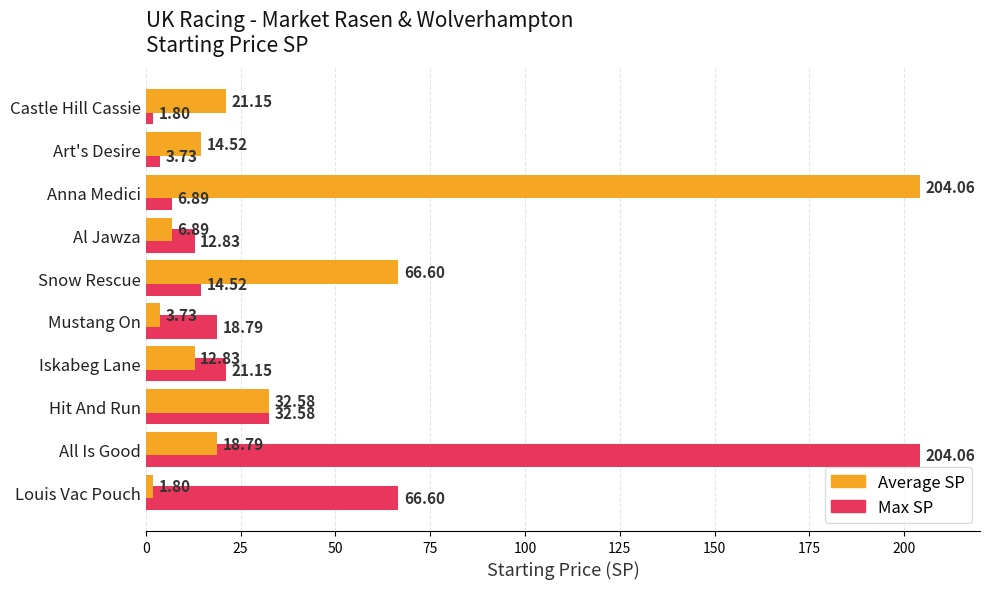

List the labels in order of Max SP value, smallest first.

Castle Hill Cassie, Art's Desire, Anna Medici, Al Jawza, Snow Rescue, Mustang On, Iskabeg Lane, Hit And Run, Louis Vac Pouch, All Is Good